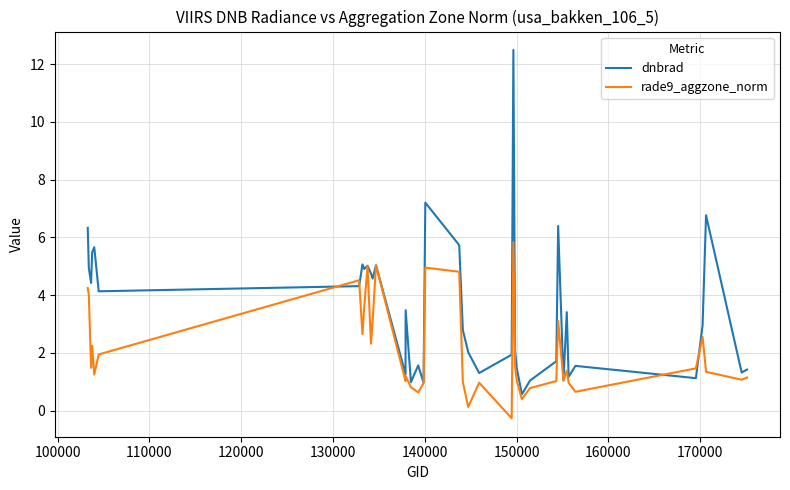

What is the maximum value for dnbrad?

12.5